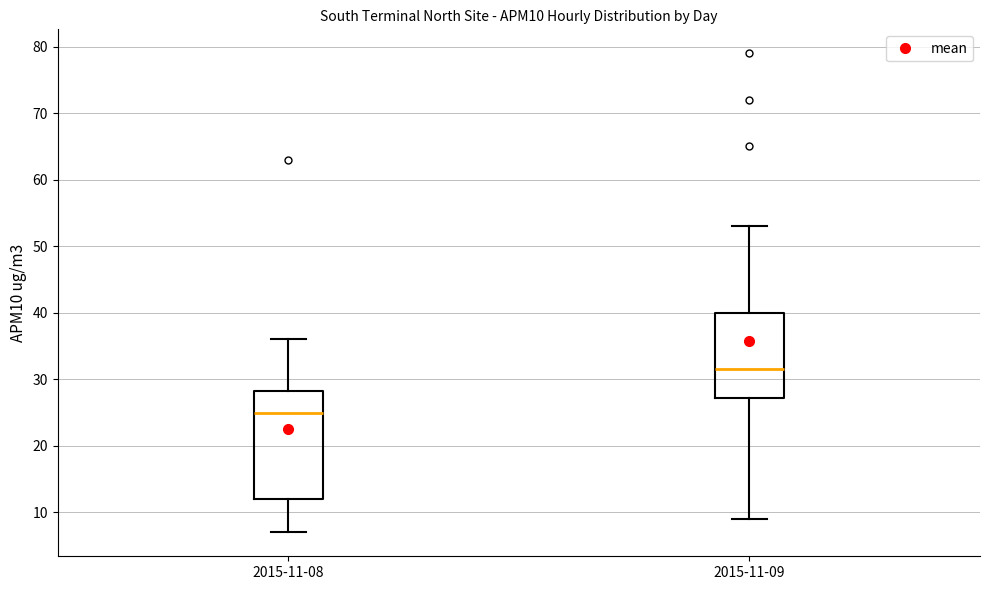

Where does the median line of the box for 2015-11-09 sit on the y-axis? The values are not printed on the chart, so give them approximately, as read against the axis.

32